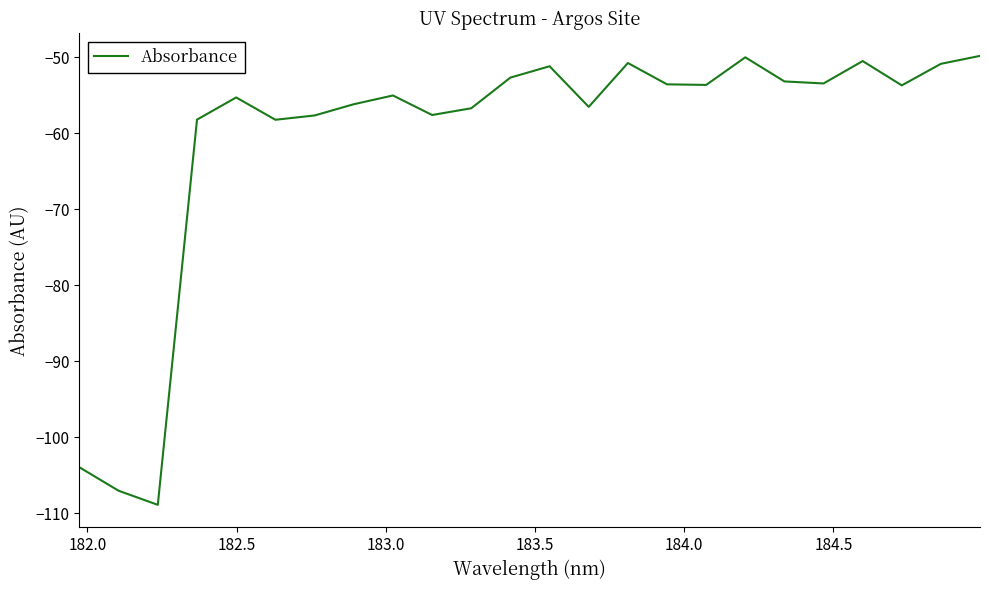

Does the chart have visible grid lines?

No